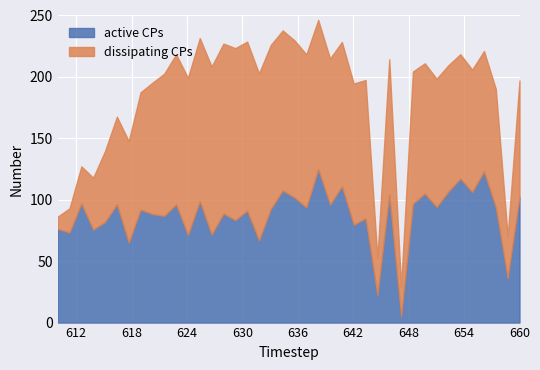

Which series has the largest range (max minus min)?

dissipating CPs